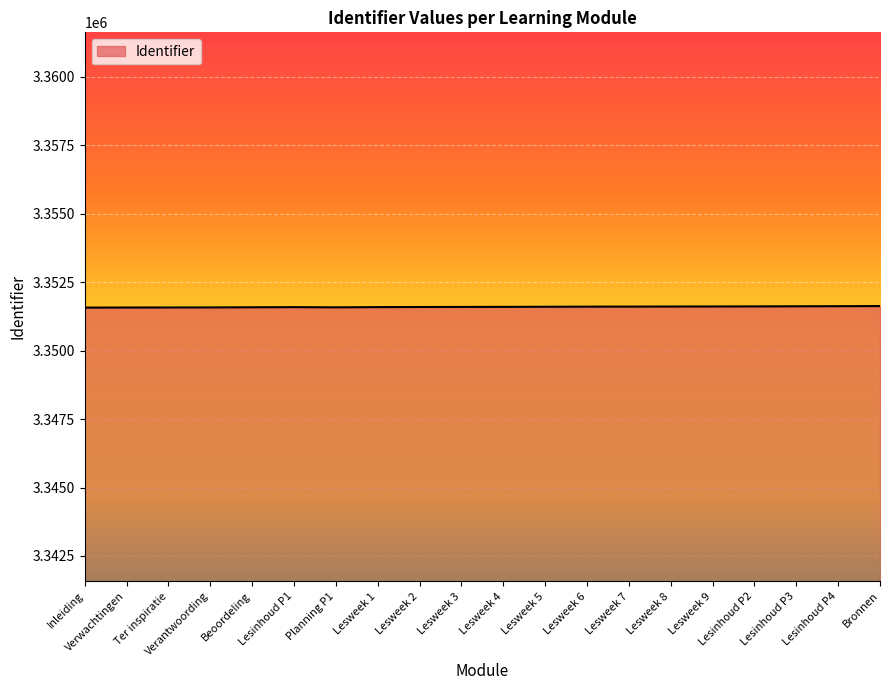

What is the greatest value displayed?

3351628